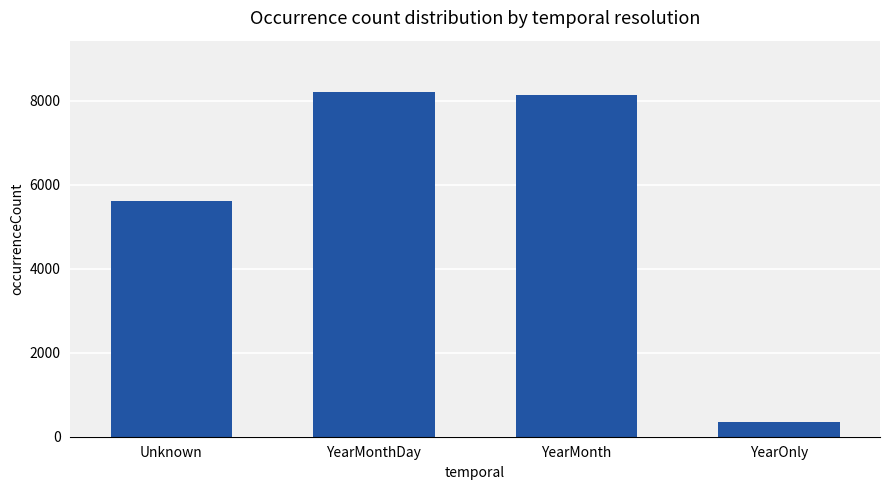

True or false: the data shows 5672 at YearMonthDay.

False